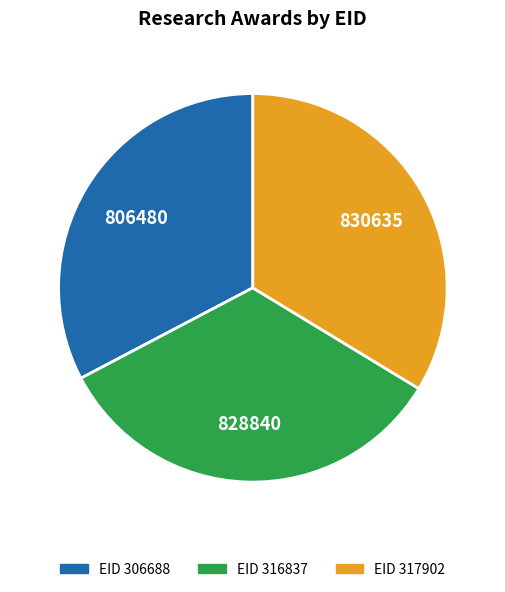

Does any single category account for the majority?

No